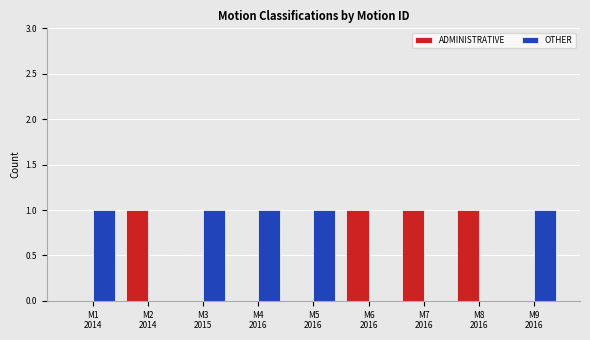

What is the sum of all OTHER values?

5